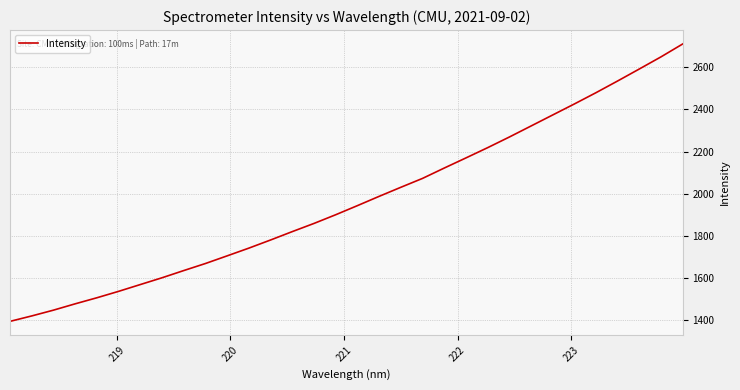

What is the difference between the maximum and minimum values?

1315.2